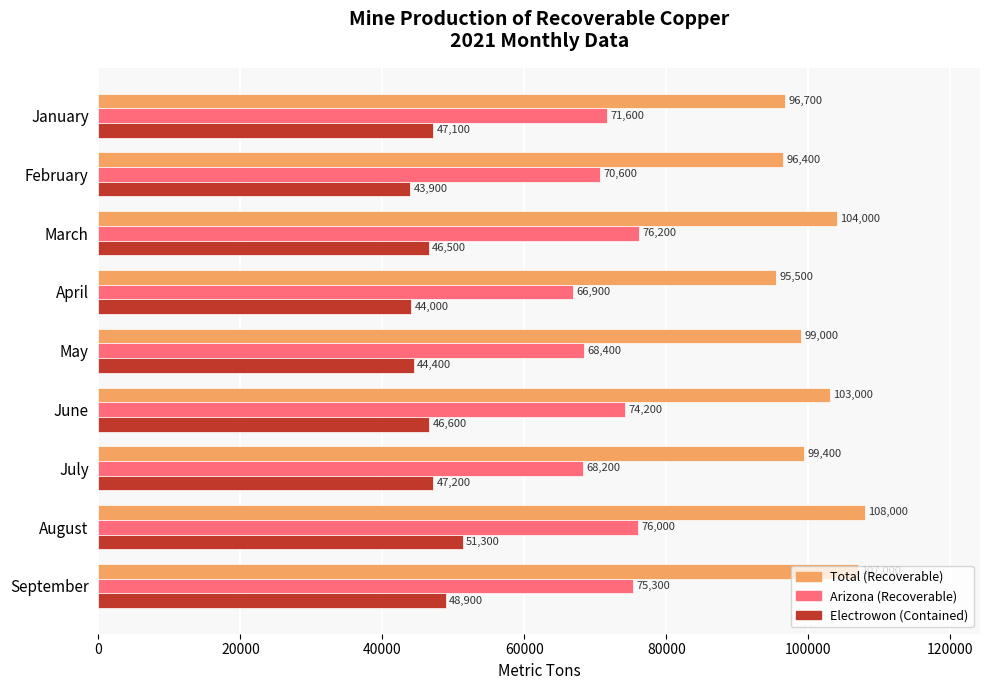

The value of Arizona (Recoverable) at July is 23587. True or false?

False